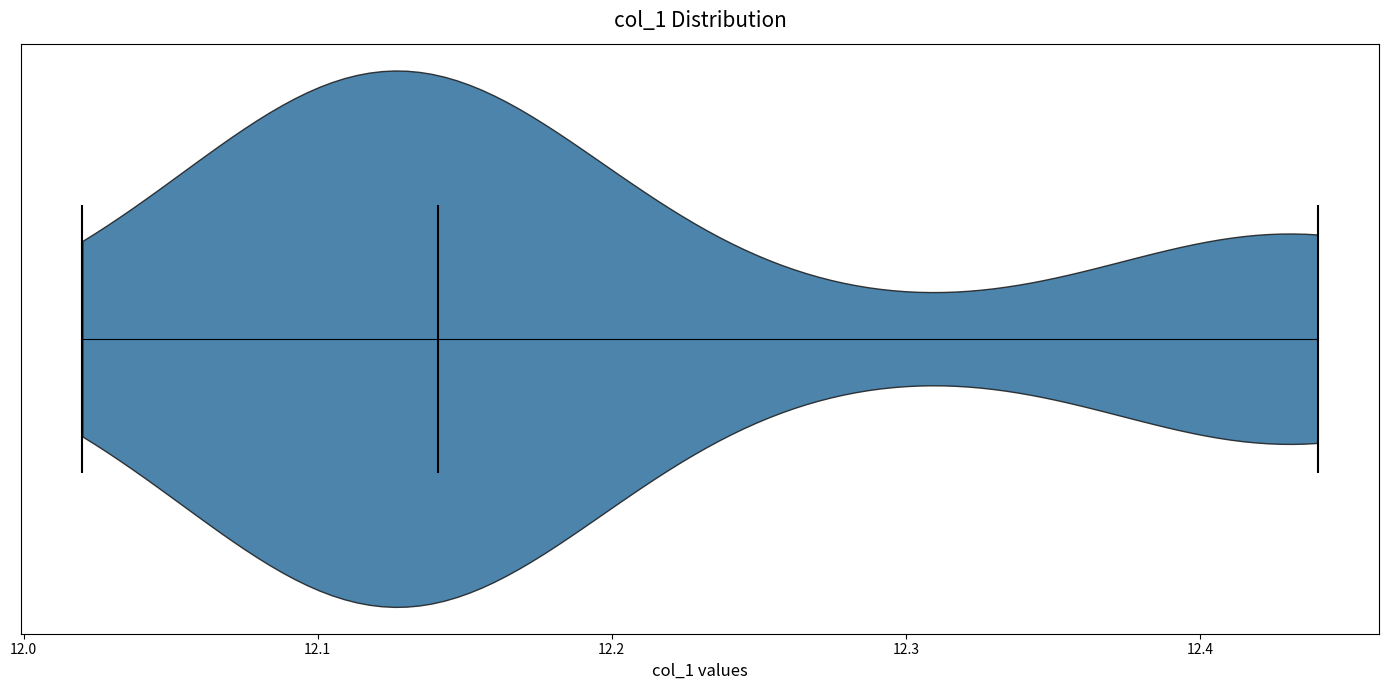

Read this violin plot against the x-axis: where its median line is, and the lowest and highest points the violin reaches. The values are not printed on the chart, so give them approximately, as read against the axis.

median line 12.14, lowest point 12.02, highest point 12.44